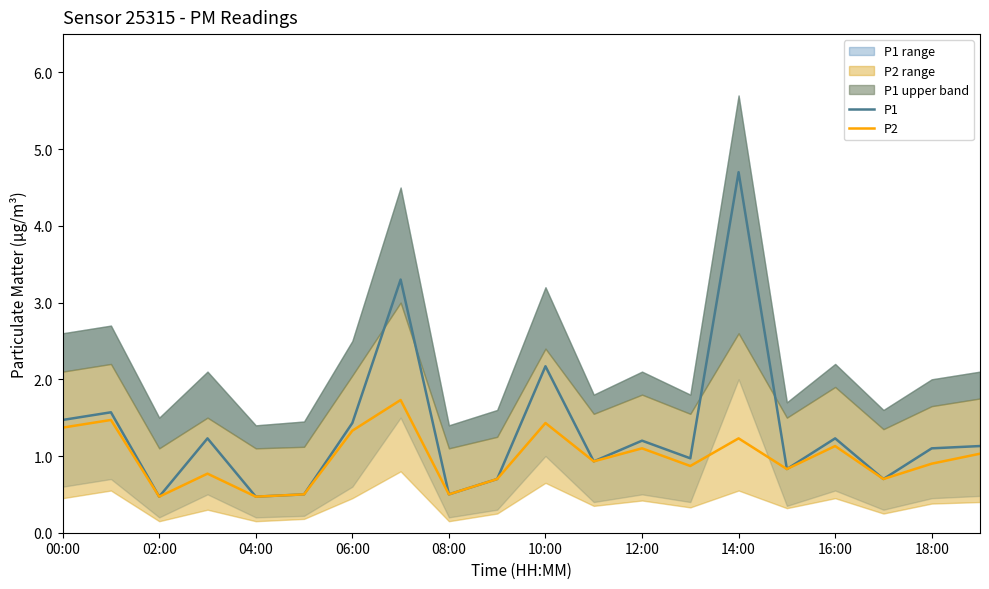

Which series has the largest total across all categories?

P1